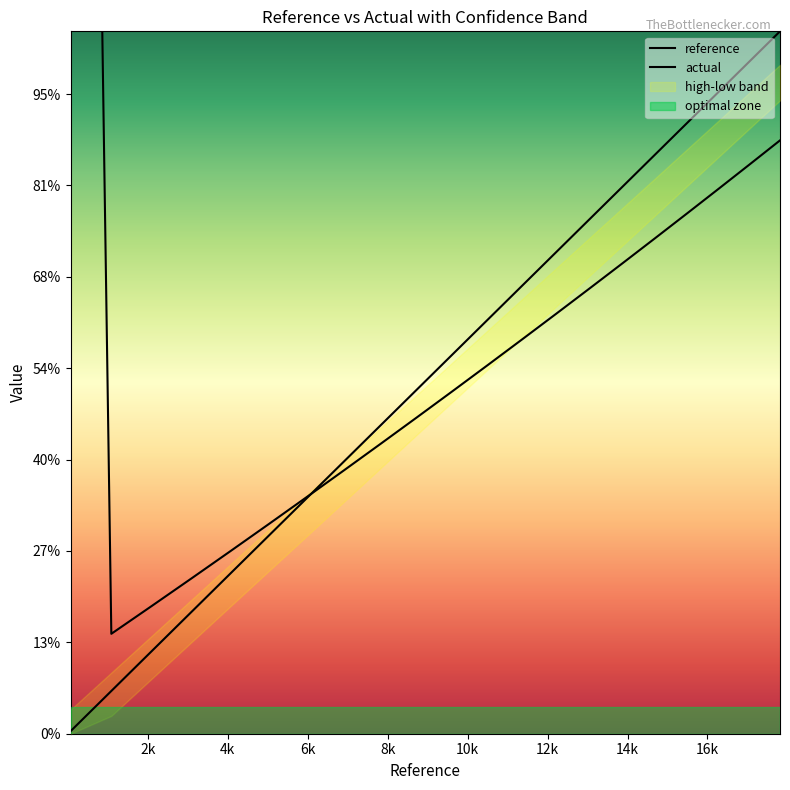

What is the label of the 7th point from the left?

12k